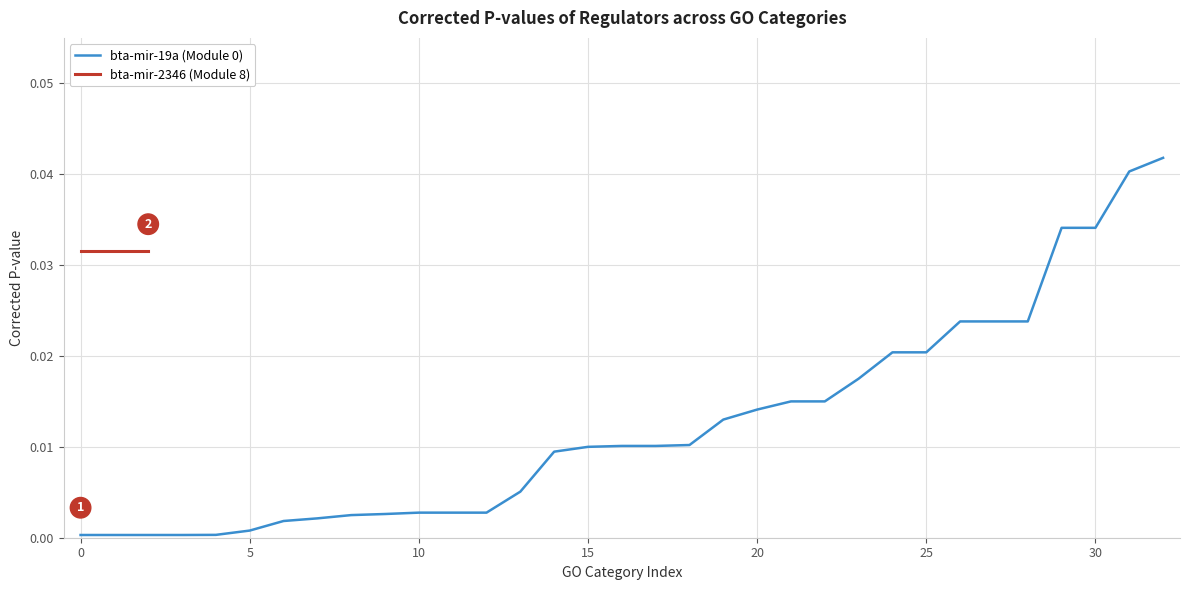

Does the chart display data point markers on the line(s)?

No